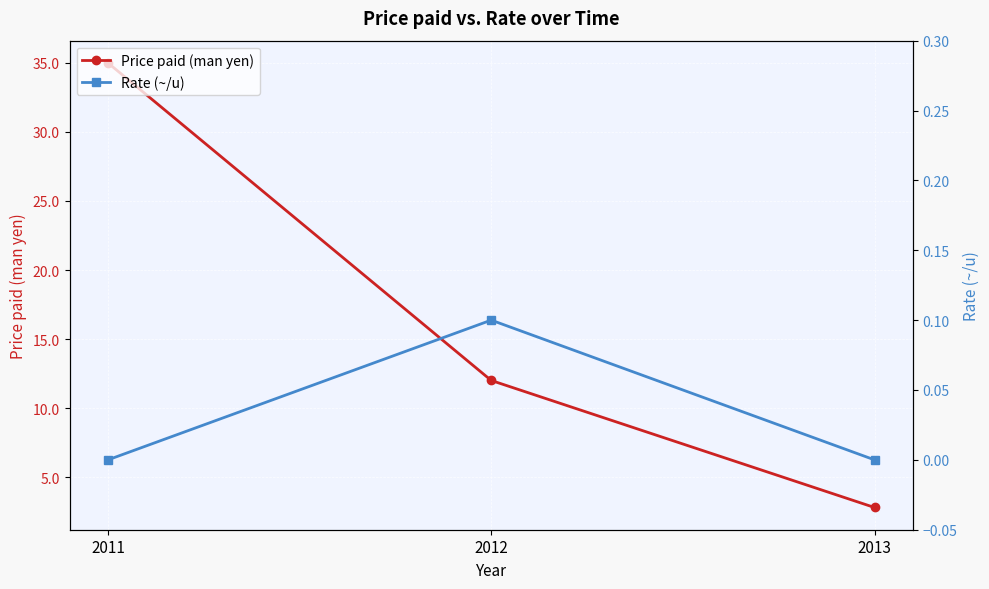

Which category has the highest value across all series?

2011